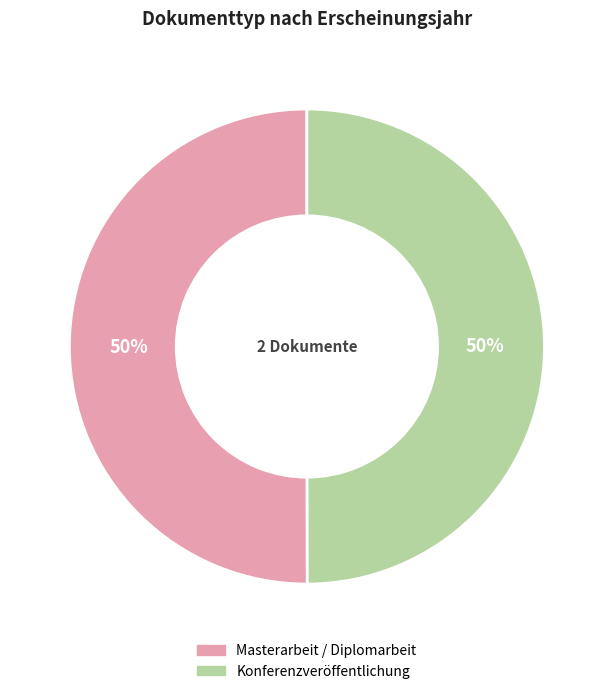

True or false: Konferenzveröffentlichung accounts for 63% of the total.

False